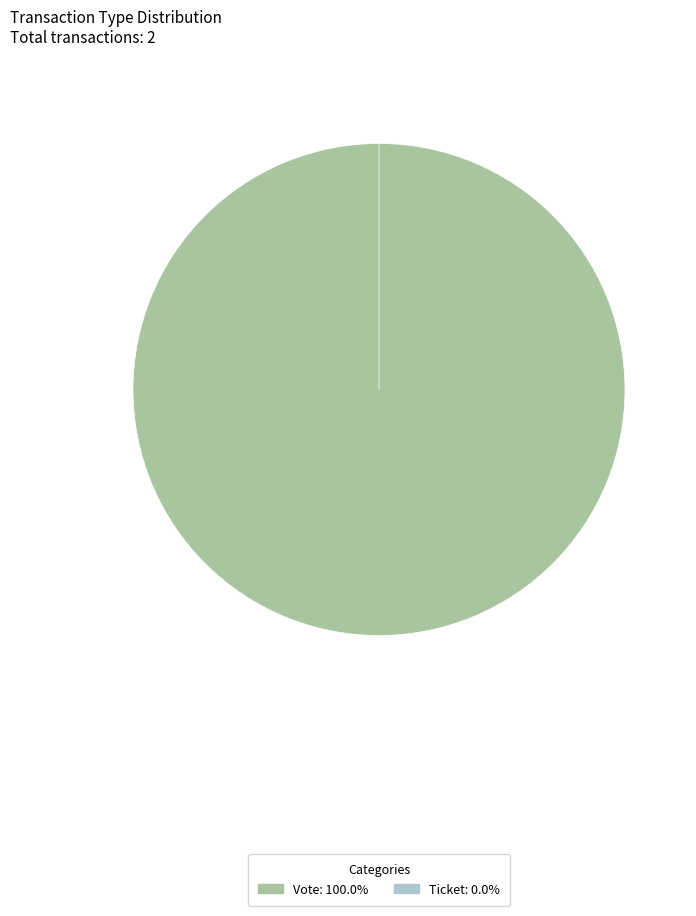

What percentage is NOT represented by Ticket?

100.0%